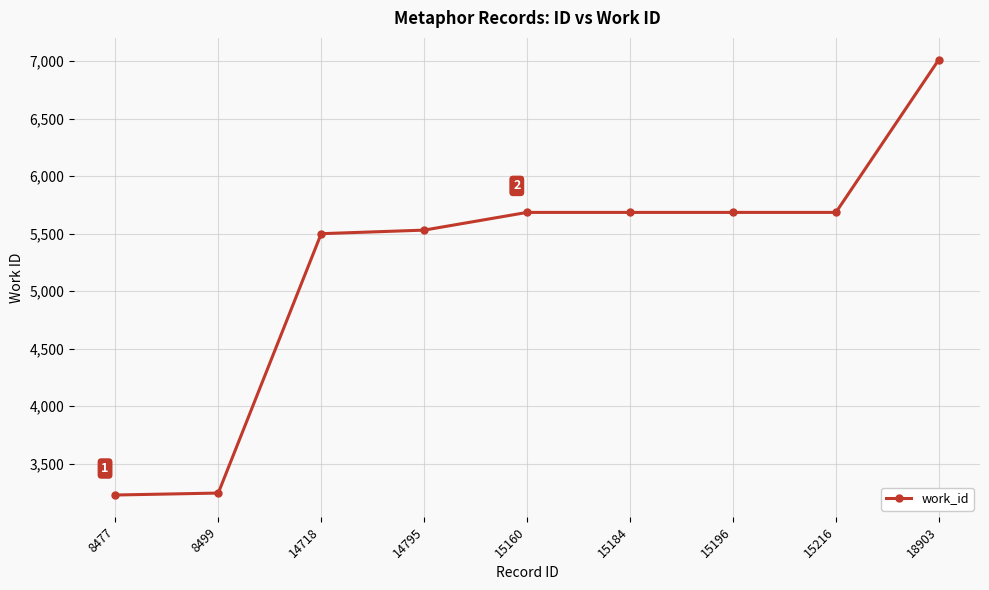

Is it true that the value at 8499 is 1067?

False